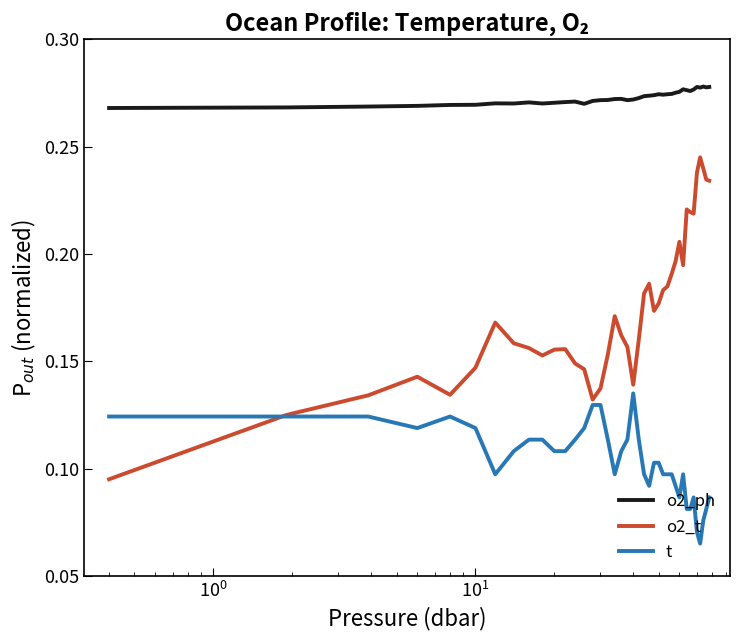

List the series in order of their peak value, highest first.

o2_ph, o2_t, t